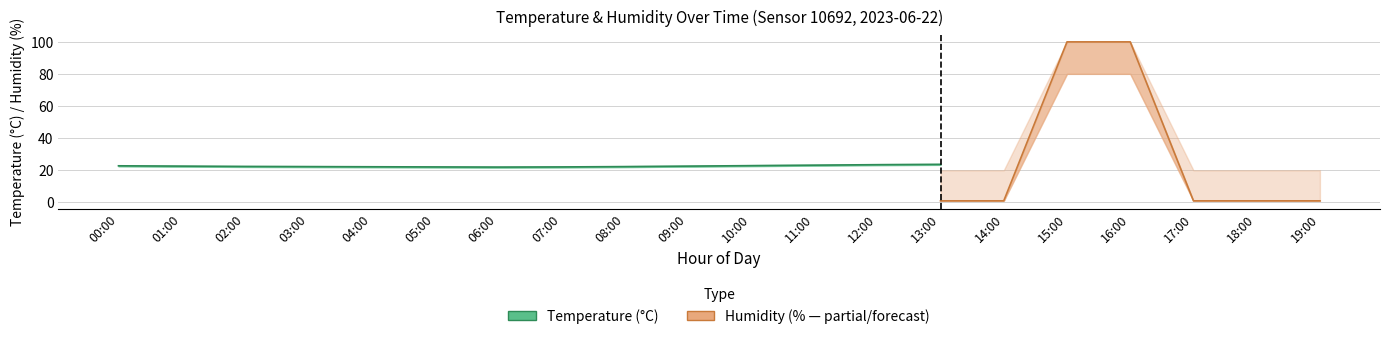

True or false: temperature_lower has more than 0 points higher than both neighbors.

True